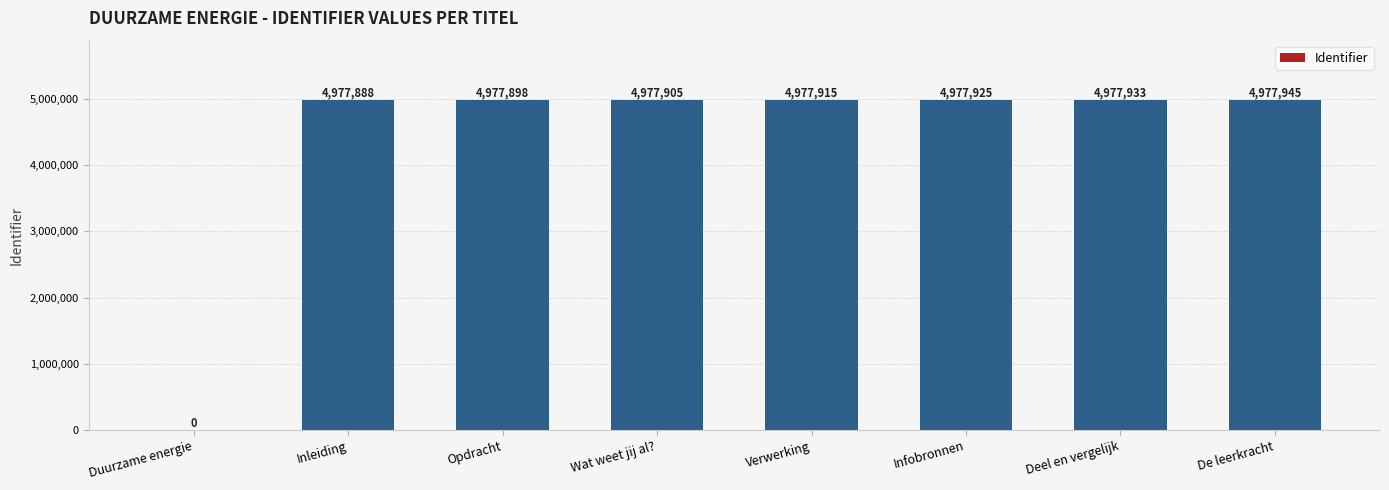

What is the sum of all values?

34845409